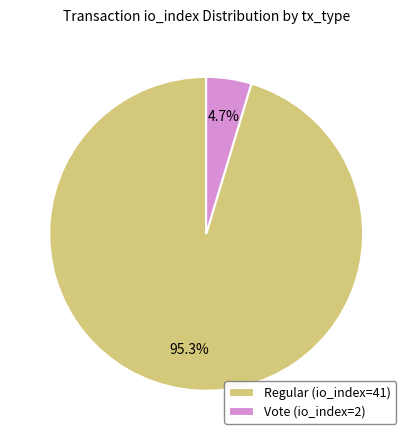

Which slice is the smallest?

Vote (io_index=2)